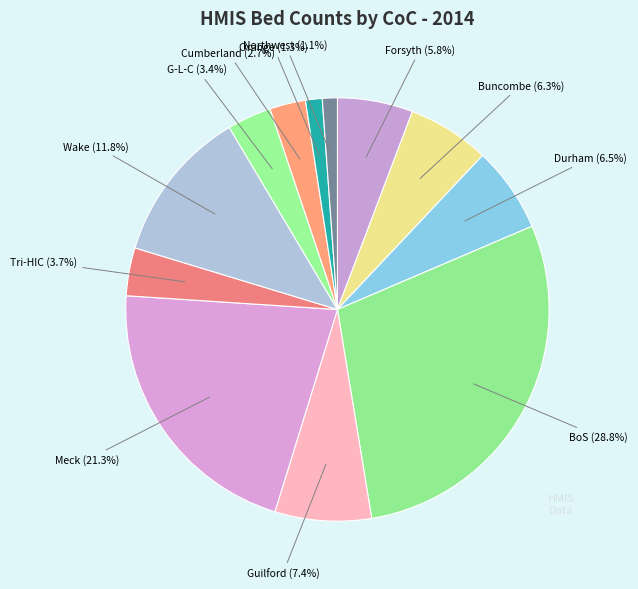

Does any single category account for the majority?

No